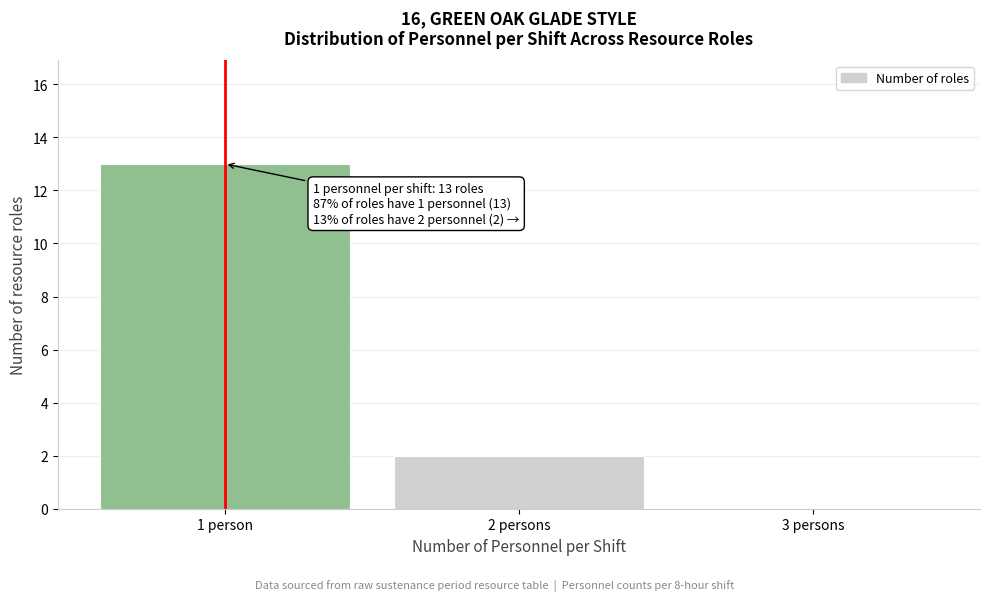

Reading right to left, list all the values displayed in this chart.

3 persons=0	2 persons=2	1 person=13